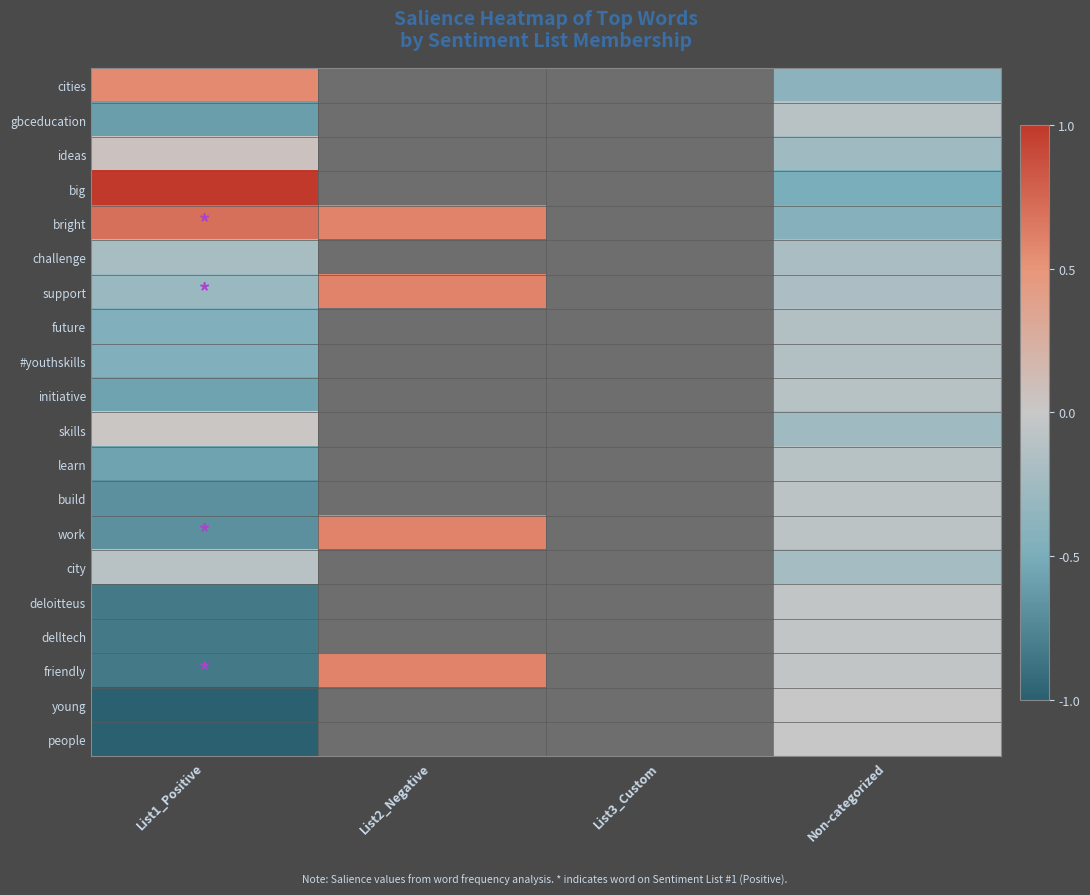

Is it true that support equals 0.9 at List2_Negative?

False